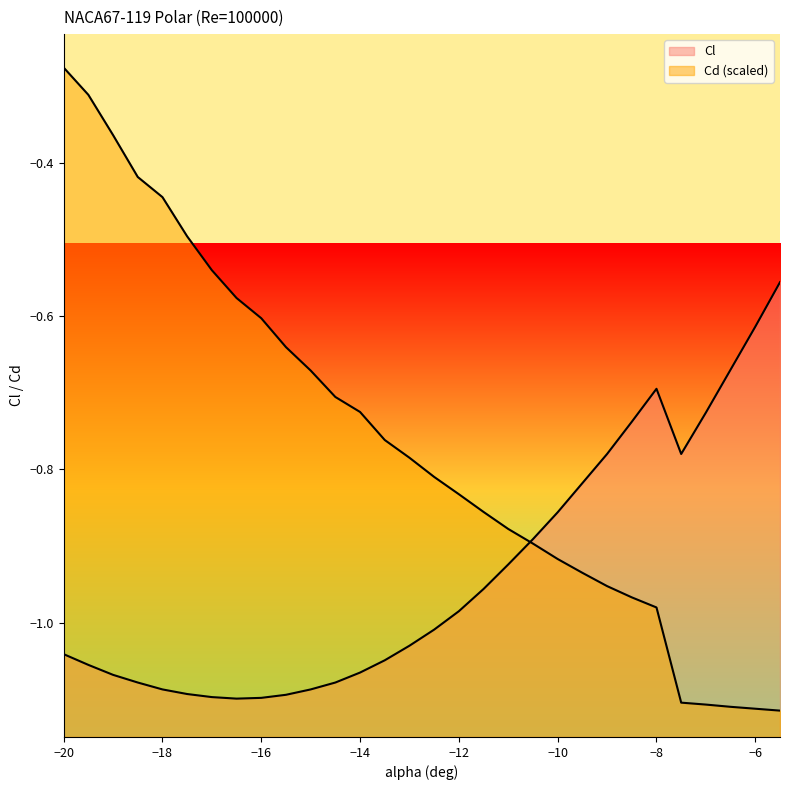

Rank the series by their maximum value, from lowest to highest.

Cl, Cd (scaled)